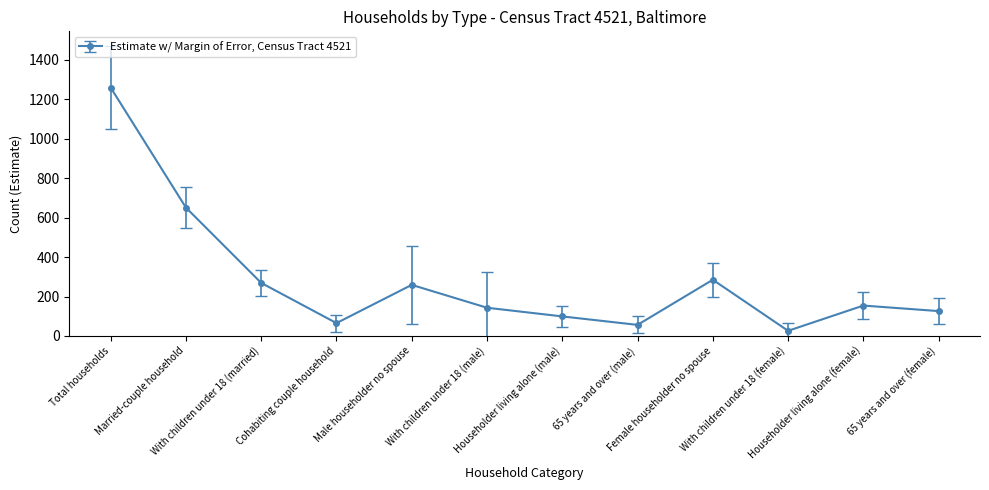

Reading right to left, list all the values displayed in this chart.

65 years and over (female)=126	Householder living alone (female)=154	With children under 18 (female)=26	Female householder no spouse=285	65 years and over (male)=56	Householder living alone (male)=99	With children under 18 (male)=143	Male householder no spouse=259	Cohabiting couple household=65	With children under 18 (married)=269	Married-couple household=651	Total households=1260